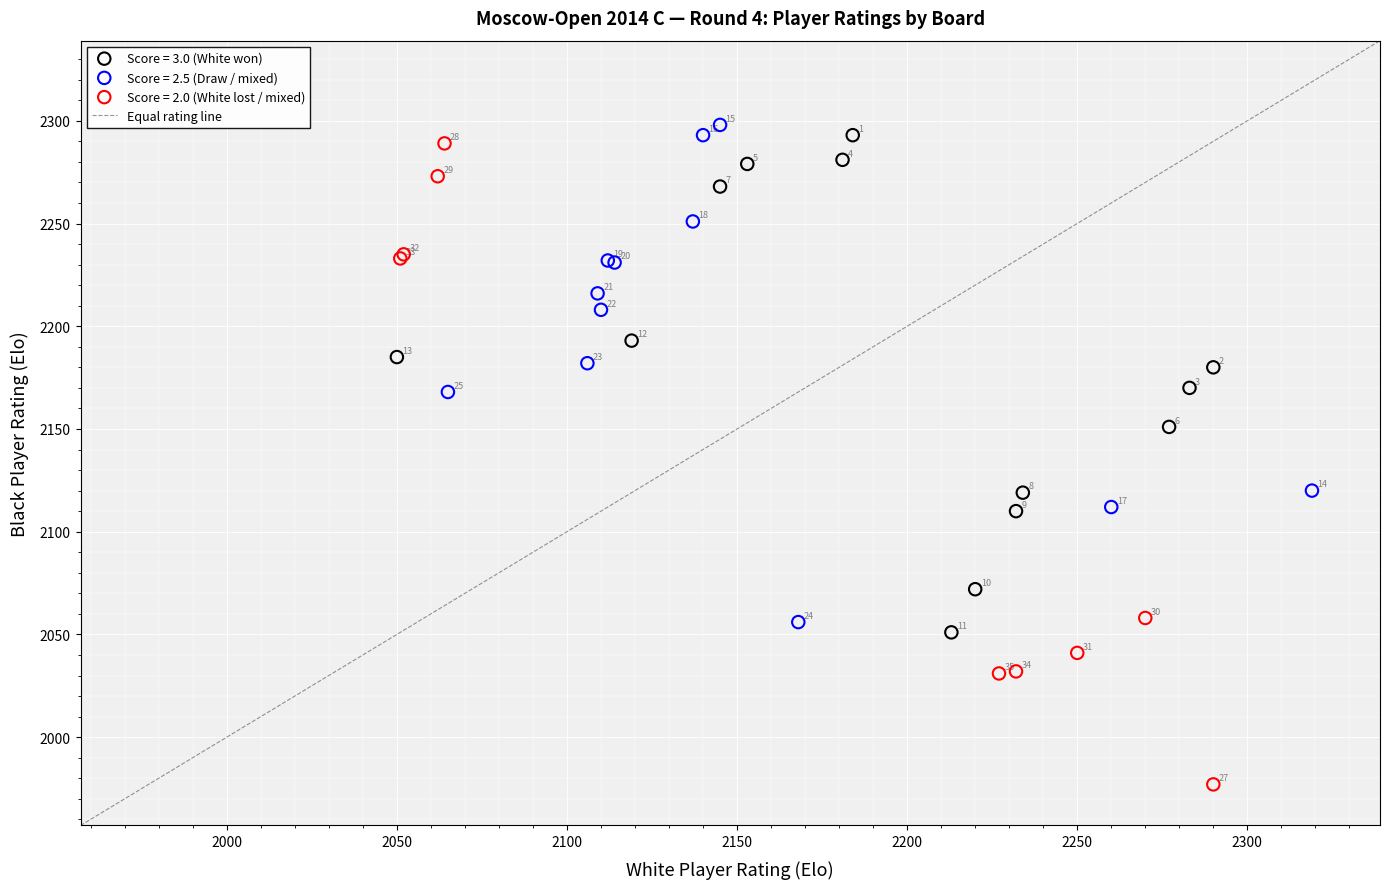

Which series reaches the minimum Y coordinate?

Score = 2.0 (White lost / mixed)